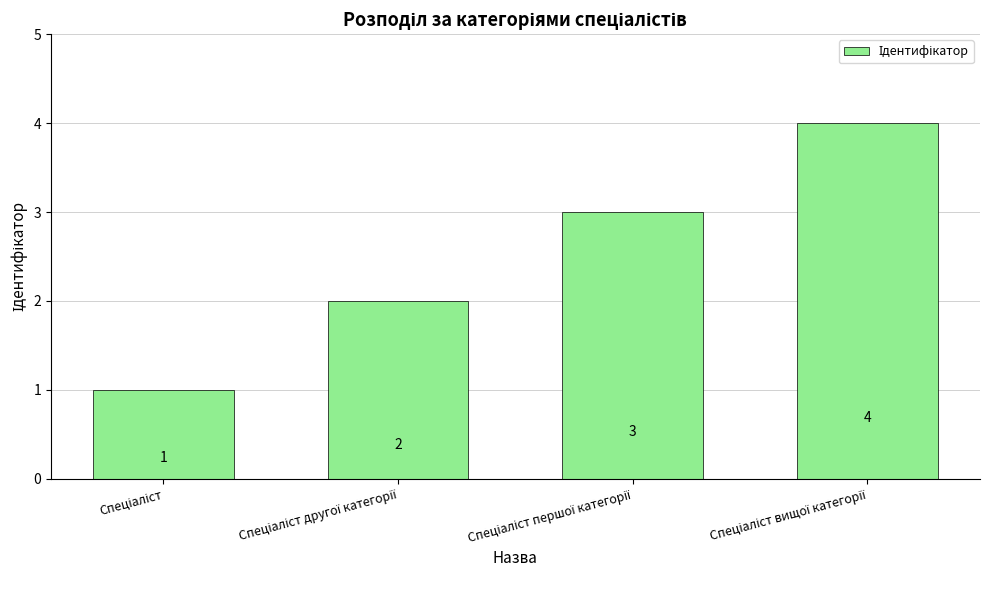

Count the number of categories in the chart.

4